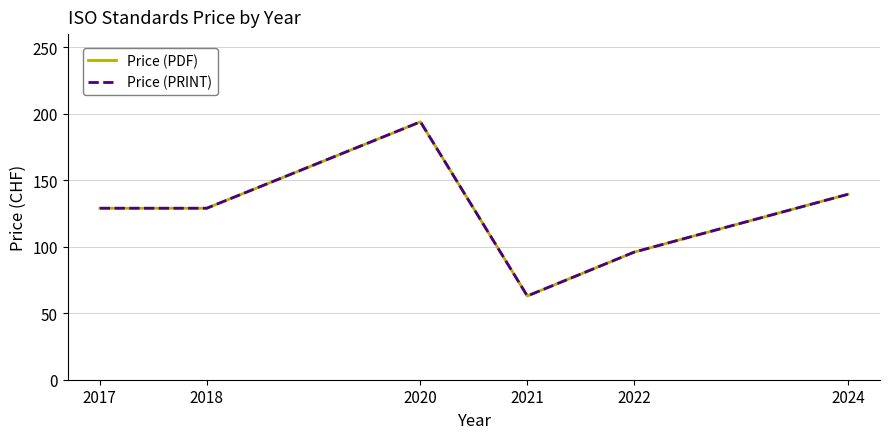

How many interior local peaks does the Price (PRINT) series have?

1